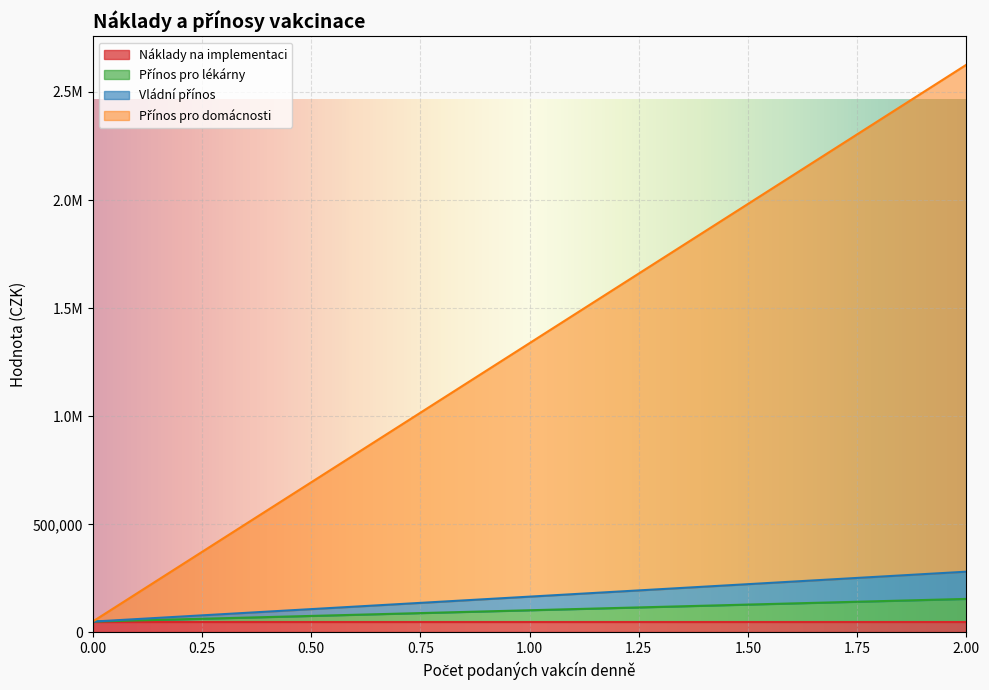

Does the chart display data point markers on the line(s)?

No